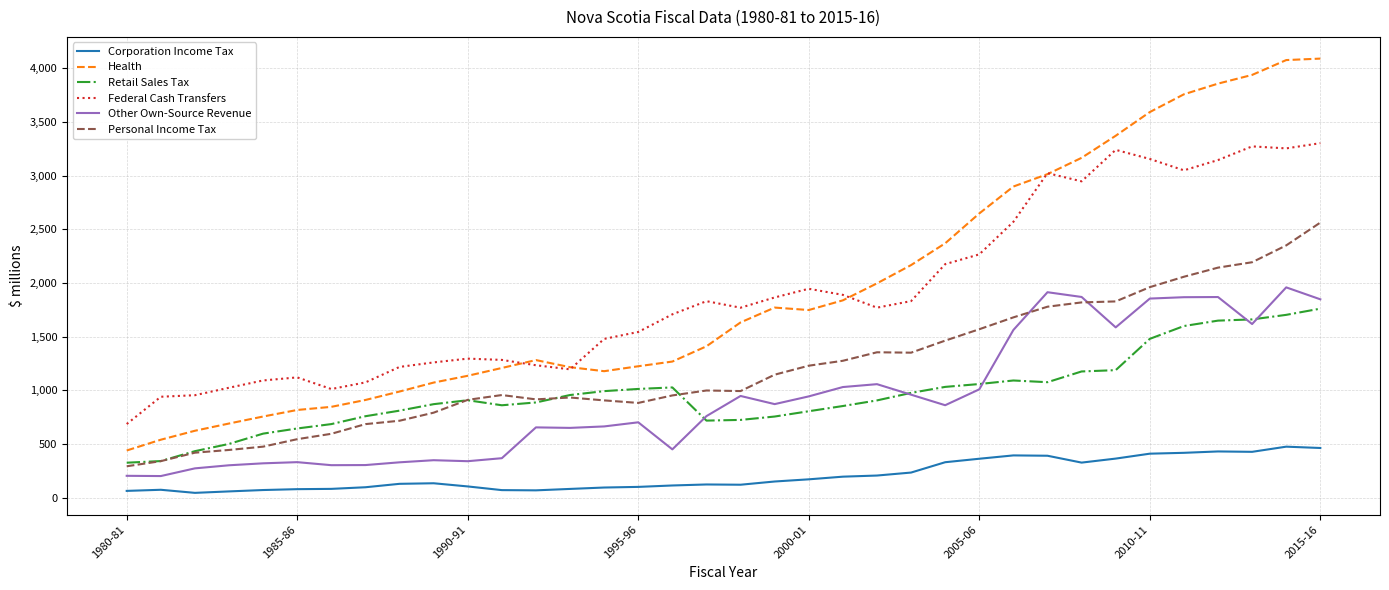

True or false: Other Own-Source Revenue has more than 1 interior local peaks.

True